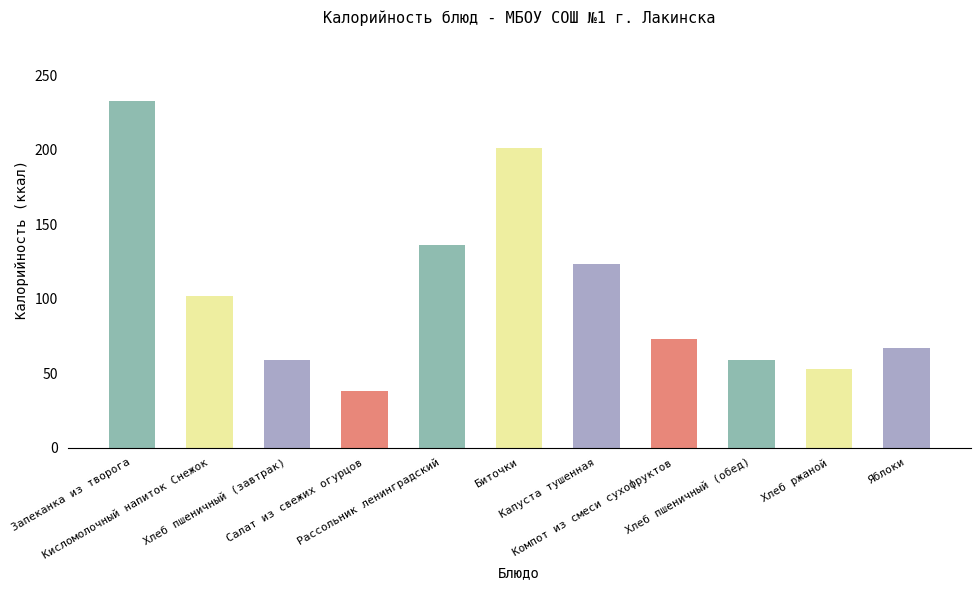

At which label is the value closest to 135?

Рассольник ленинградский